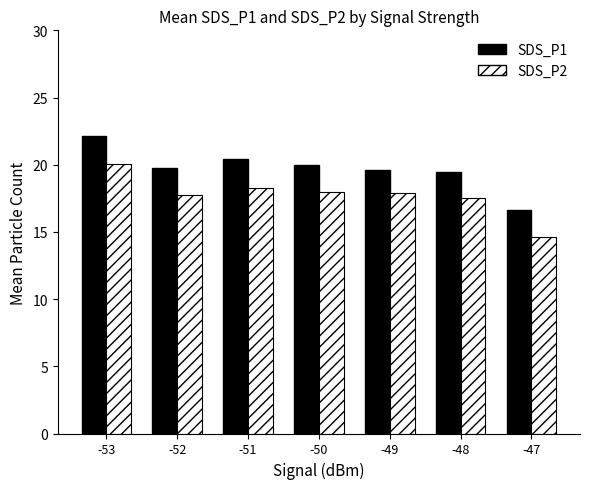

How many distinct data groups are displayed?

2